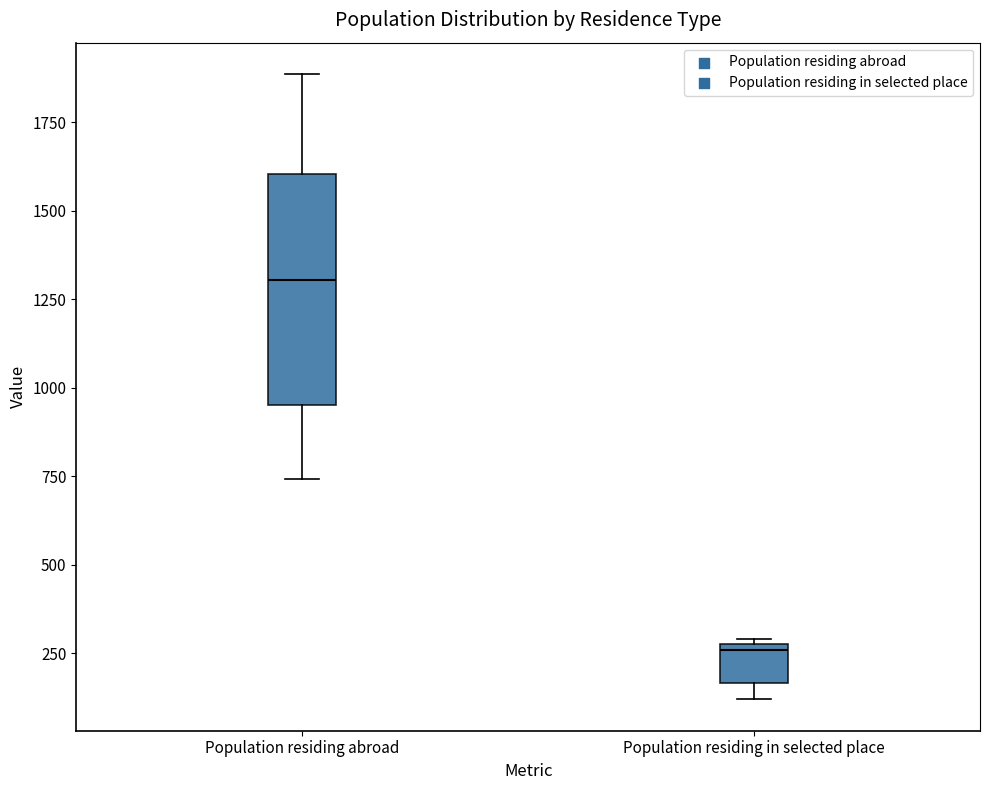

Which box has the highest median line?

Population residing abroad